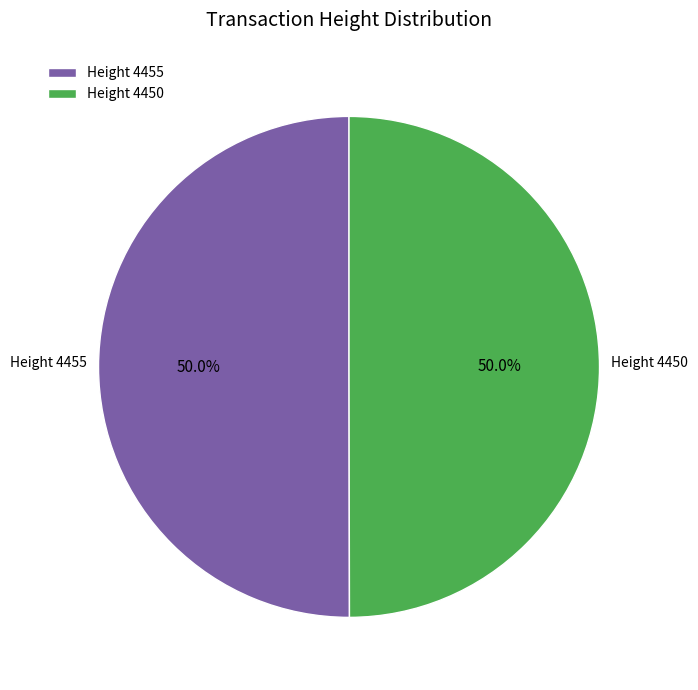

What percentage do Height 4450 and Height 4455 together represent?

100.0%